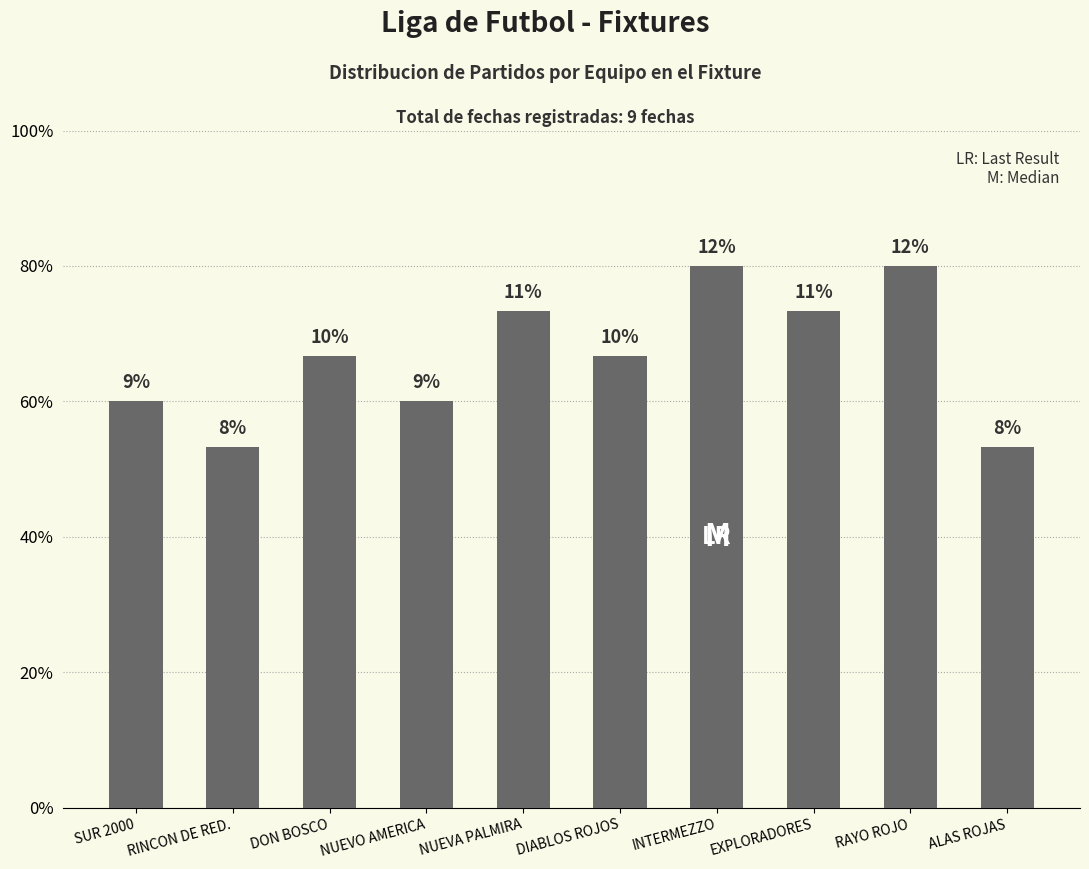

Approximately how many times larger is the value at DIABLOS ROJOS compared to SUR 2000?

1.1